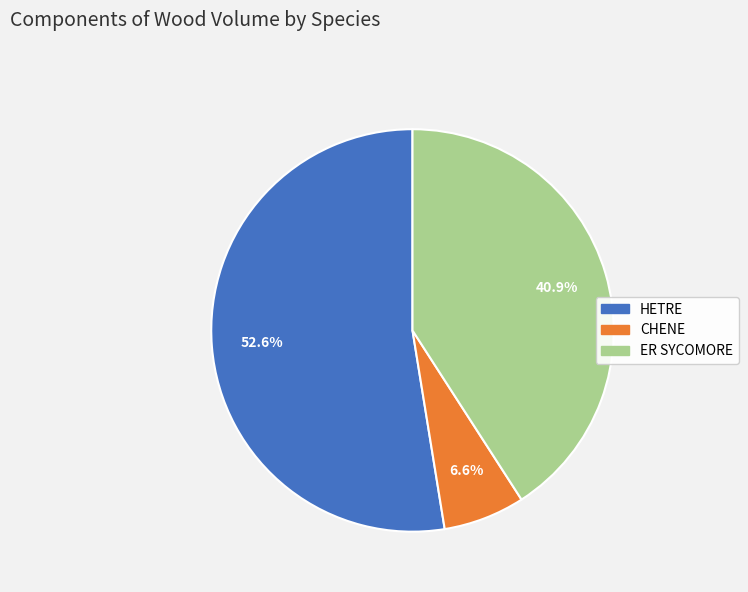

Between ER SYCOMORE and CHENE, which is larger?

ER SYCOMORE